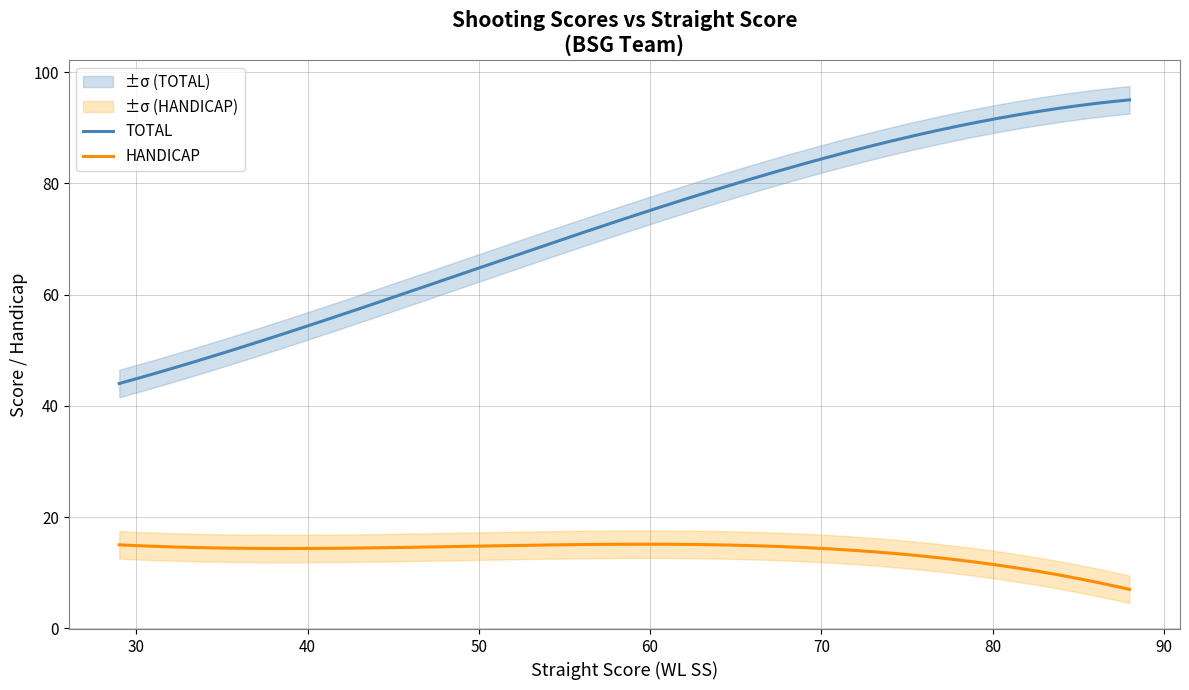

What is the lowest value of the HANDICAP series?

7.0